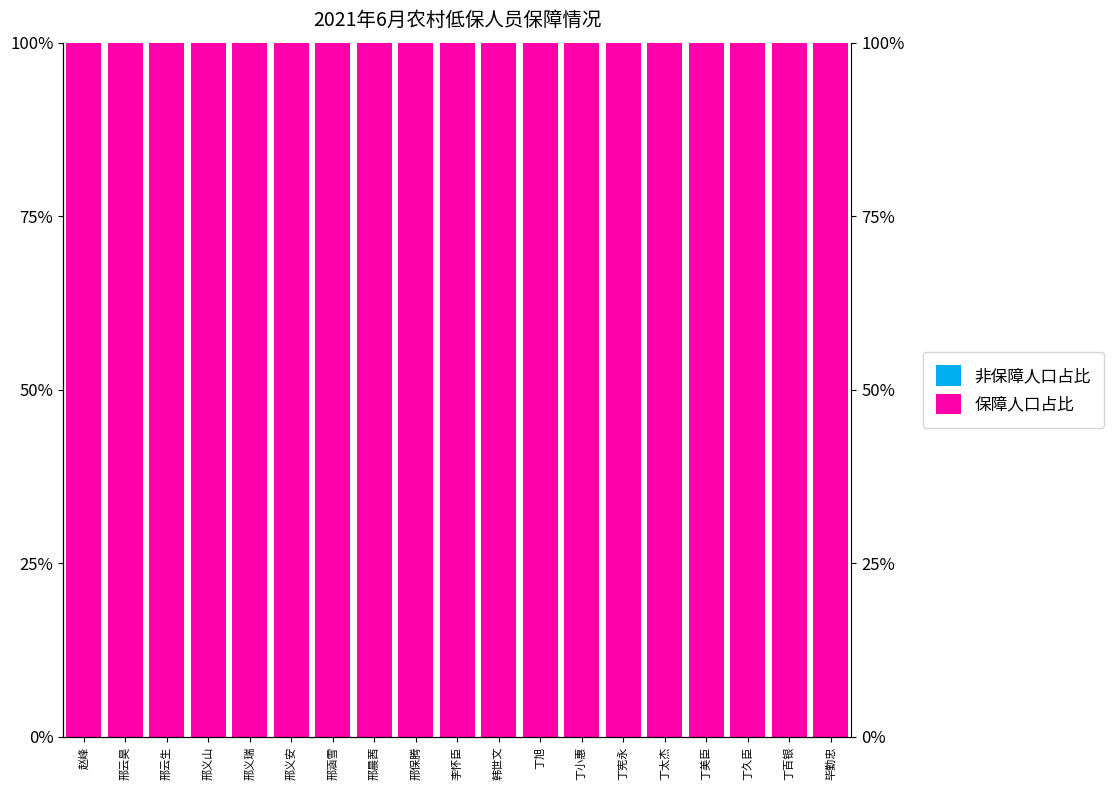

At 丁百银, list the series in order from smallest to largest.

非保障人口占比, 保障人口占比